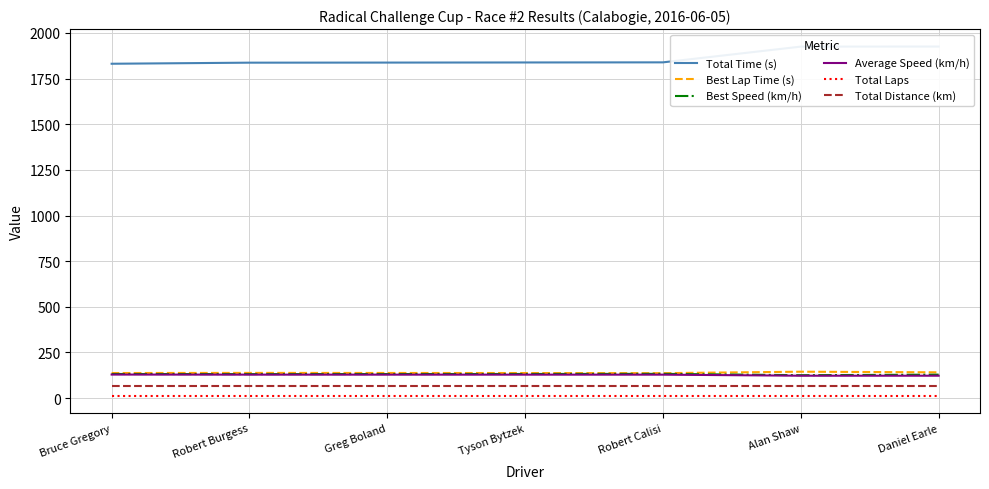

True or false: Best Speed (km/h) has more than 2 interior local peaks.

False